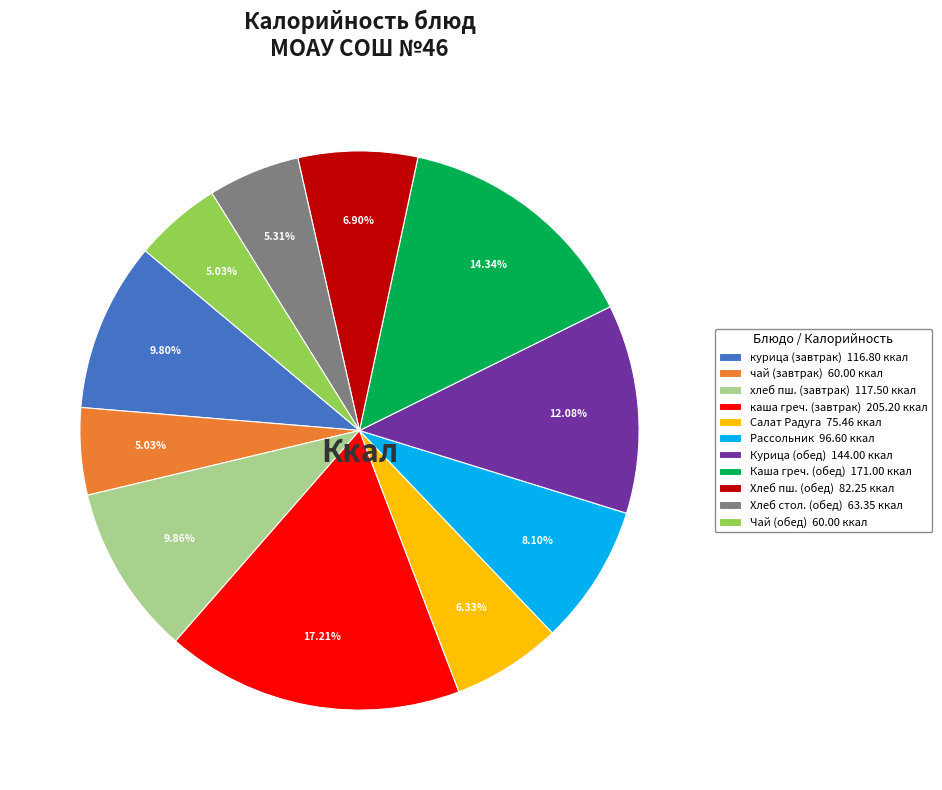

To the nearest percent, what is the difference between the largest and smallest slice percentages?

12%